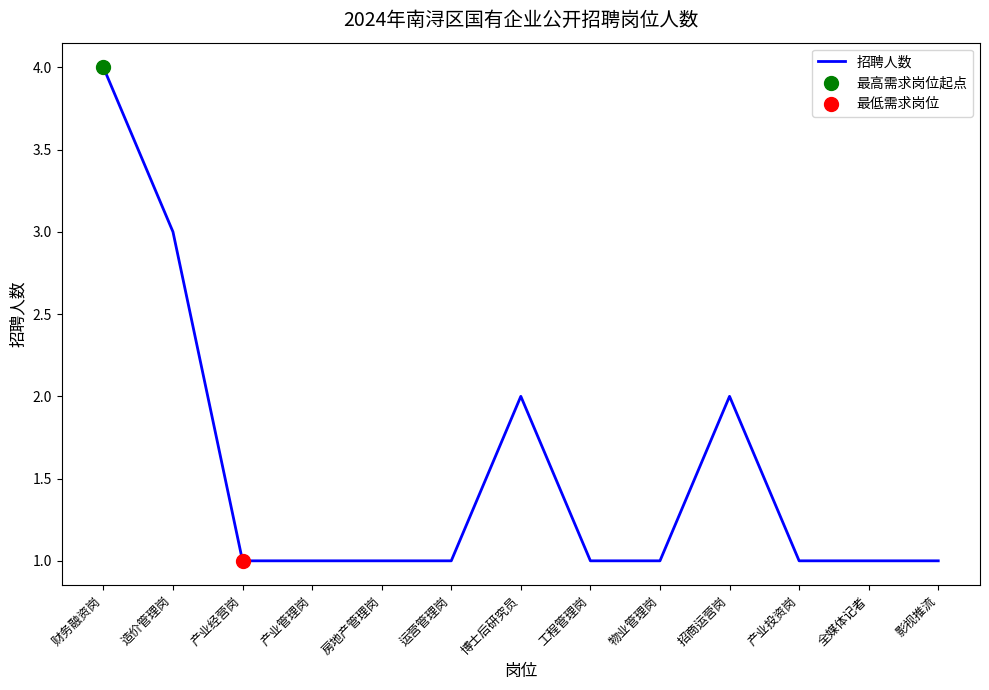

What is the change in value from 博士后研究员 to 产业投资岗?

-1